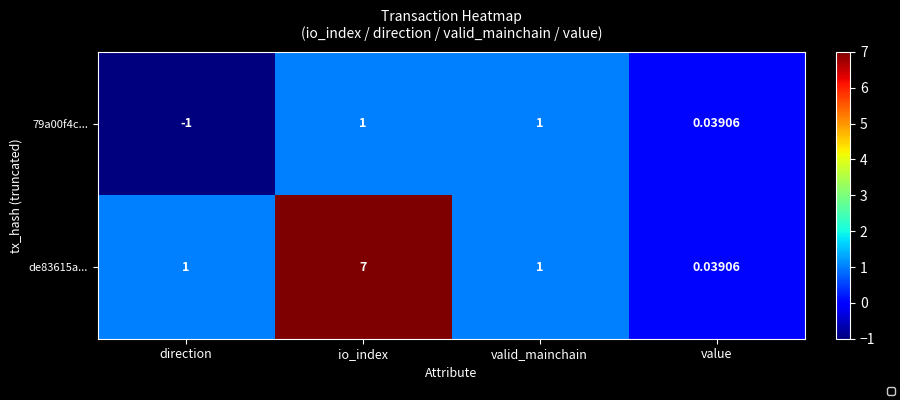

List the series in order of their peak value, lowest first.

79a00f4c..., de83615a...